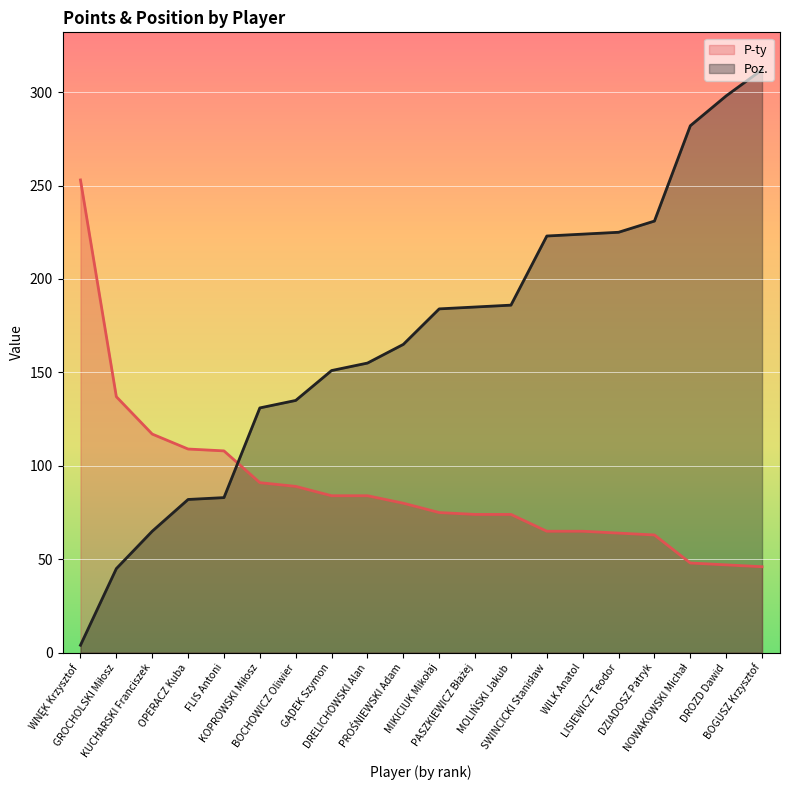

Which label corresponds to the smallest value in the chart?

WNĘK Krzysztof